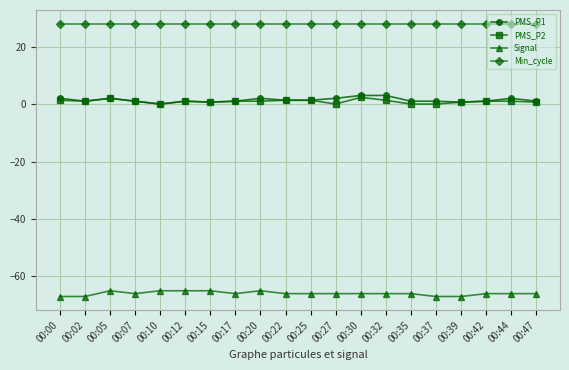

Count the number of data series in this chart.

4